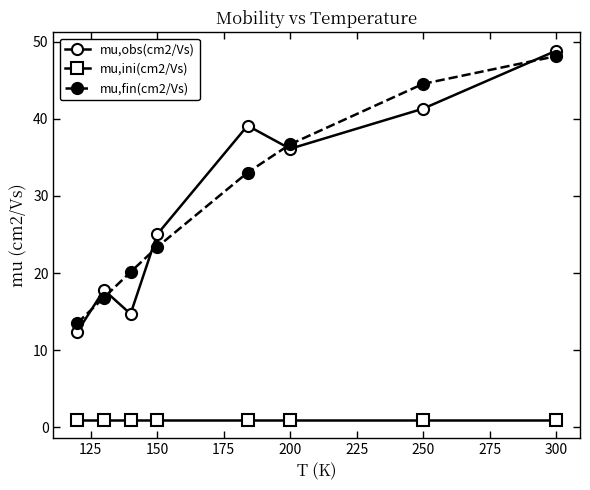

At how many categories does at least one series exceed 38?

3